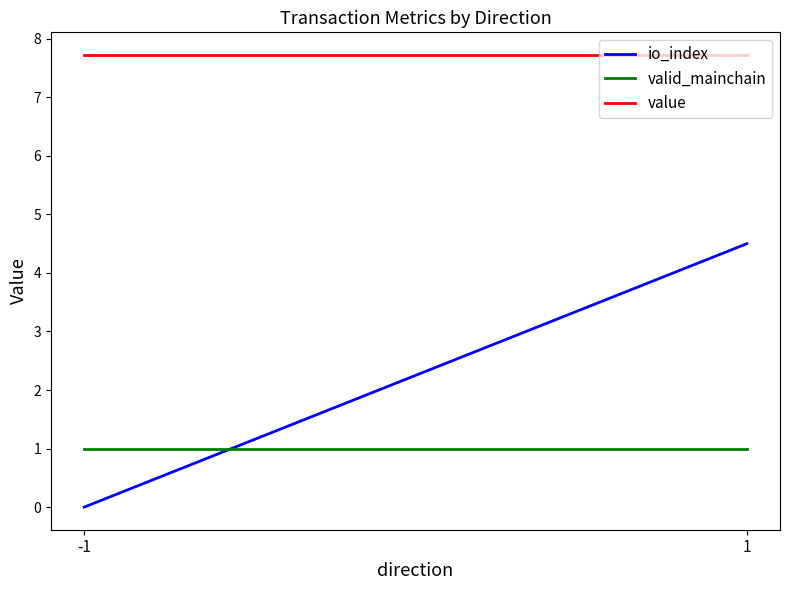

At 1, list the series in order from smallest to largest.

valid_mainchain, io_index, value